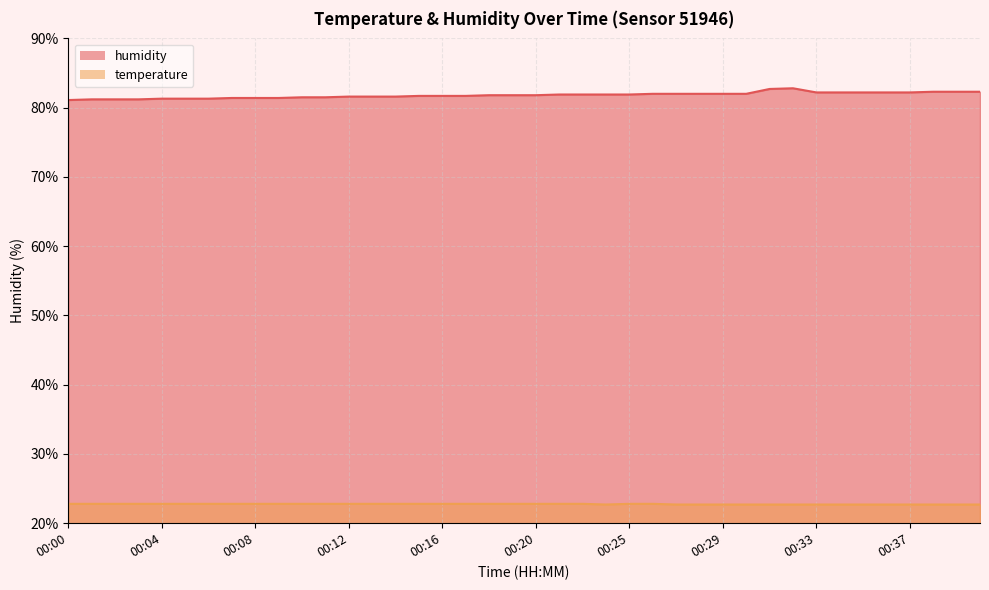

Does the chart have visible grid lines?

Yes